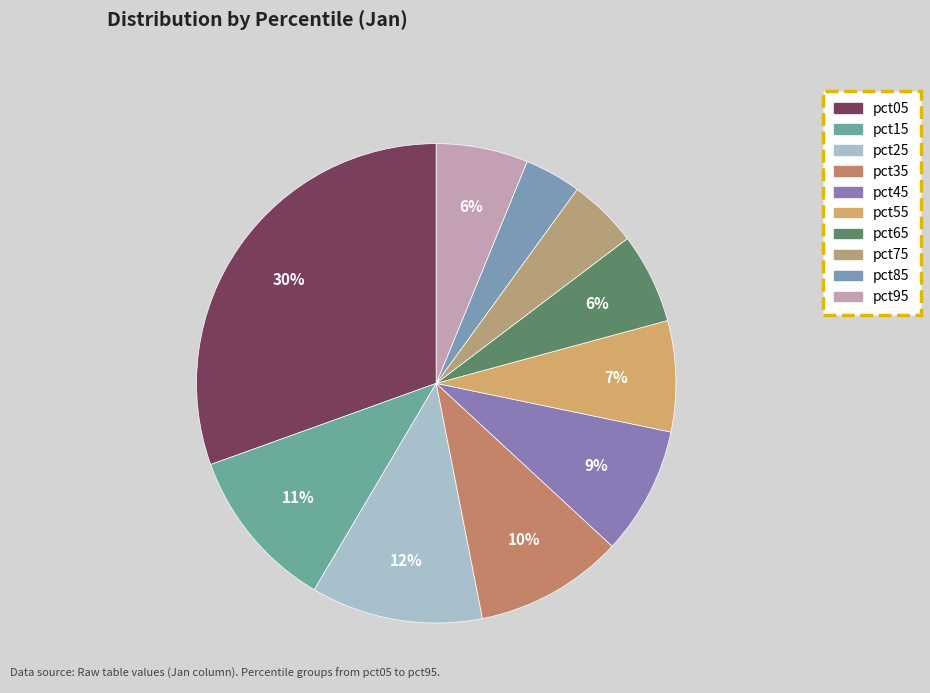

Does any single category account for the majority?

No